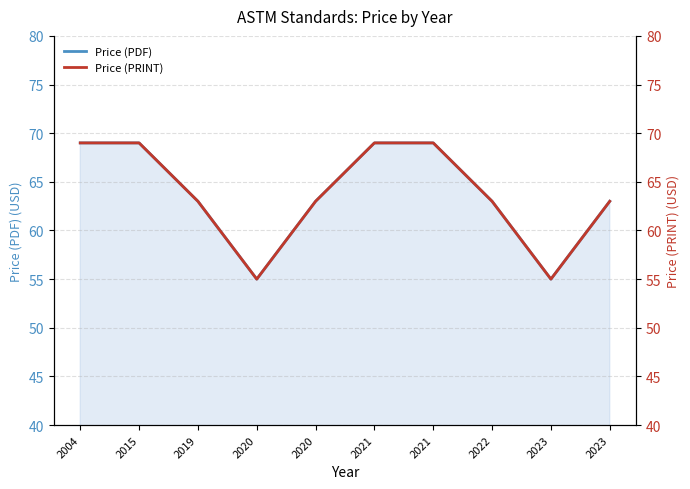

List the series in order of their peak value, lowest first.

Price (PDF), Price (PRINT)